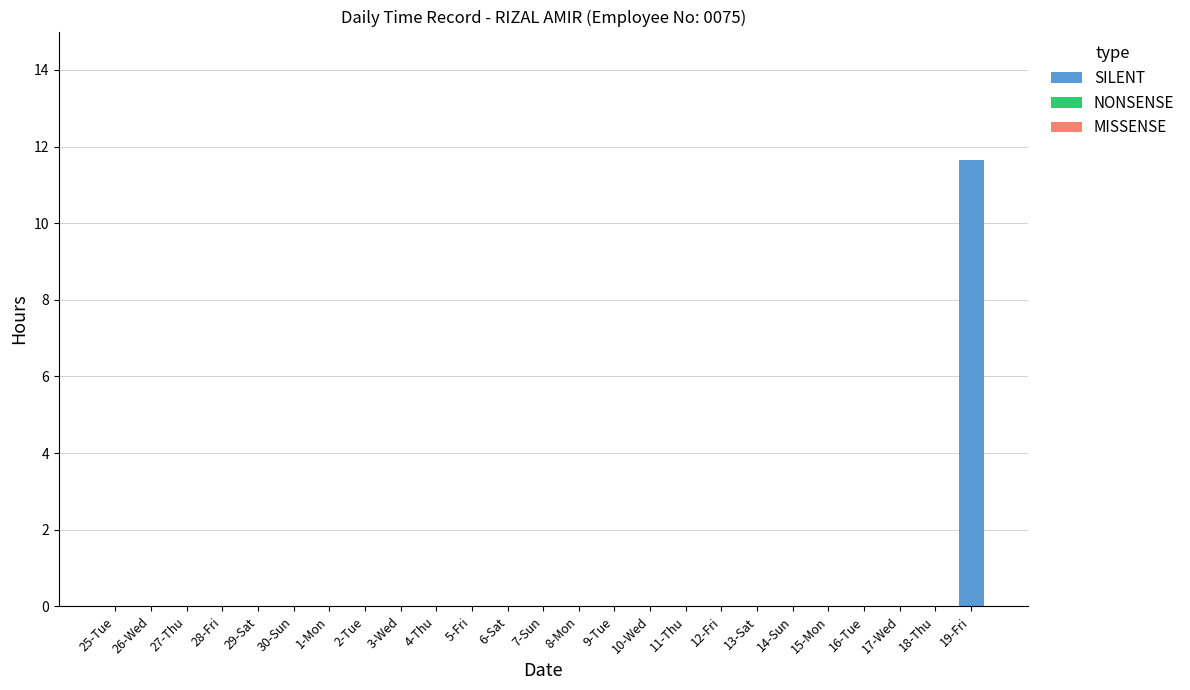

Reading left to right, extract all data points from this chart.

25-Tue=0.0	26-Wed=0.0	27-Thu=0.0	28-Fri=0.0	29-Sat=0.0	30-Sun=0.0	1-Mon=0.0	2-Tue=0.0	3-Wed=0.0	4-Thu=0.0	5-Fri=0.0	6-Sat=0.0	7-Sun=0.0	8-Mon=0.0	9-Tue=0.0	10-Wed=0.0	11-Thu=0.0	12-Fri=0.0	13-Sat=0.0	14-Sun=0.0	15-Mon=0.0	16-Tue=0.0	17-Wed=0.0	18-Thu=0.0	19-Fri=11.6